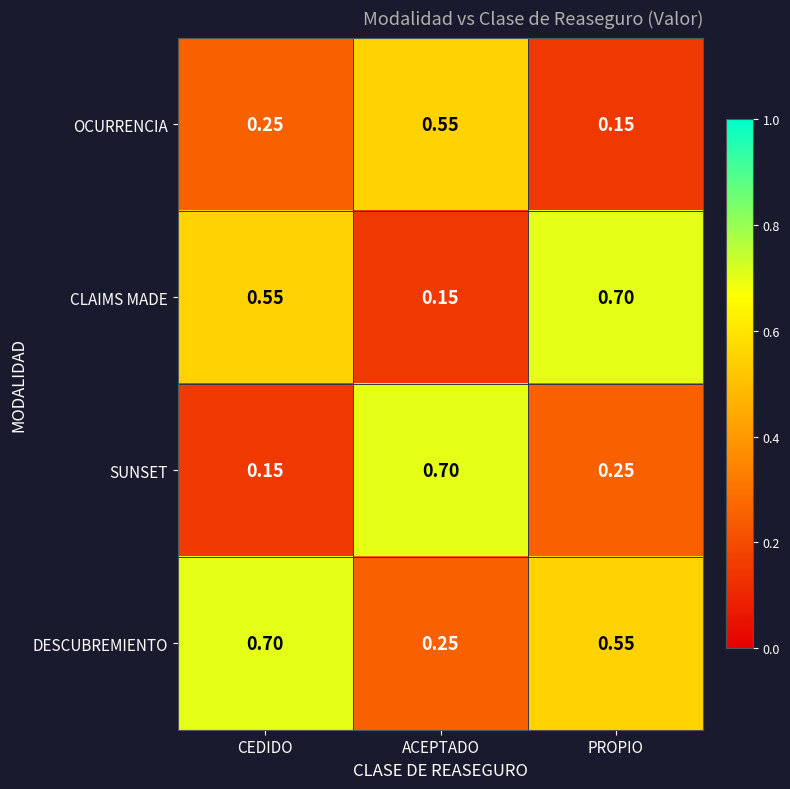

Rank the series at PROPIO from lowest to highest value.

OCURRENCIA, SUNSET, DESCUBREMIENTO, CLAIMS MADE